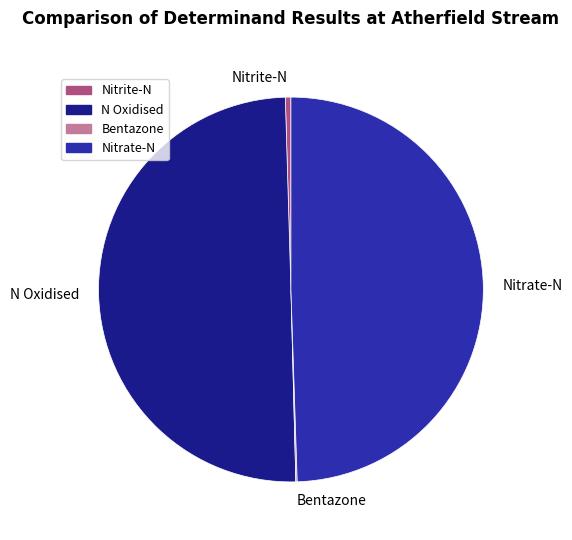

Is it true that Nitrate-N is 62% of the pie?

False